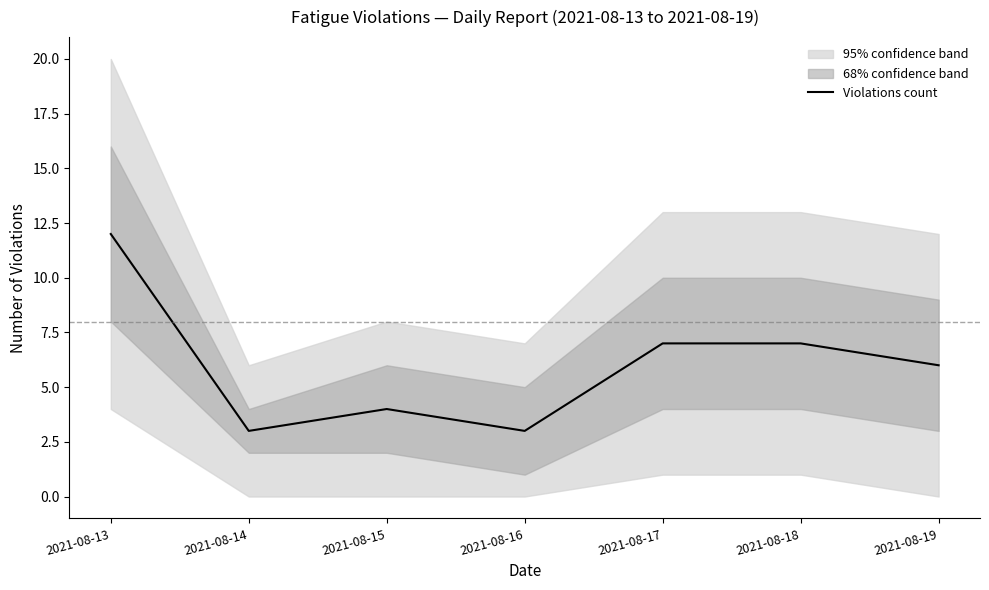

What is the sum of all values?

42